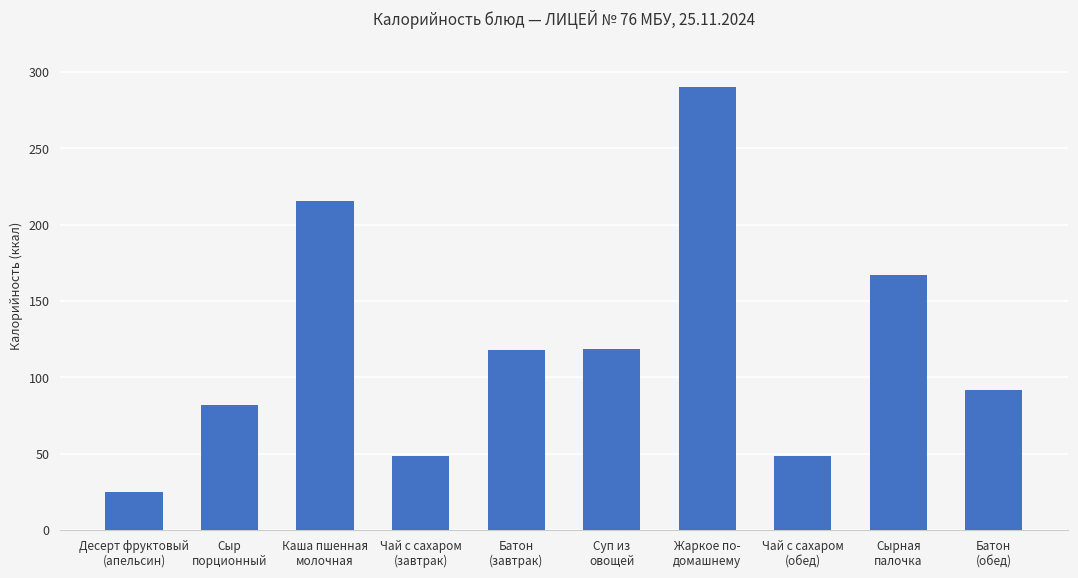

What is the smallest value displayed?

24.6